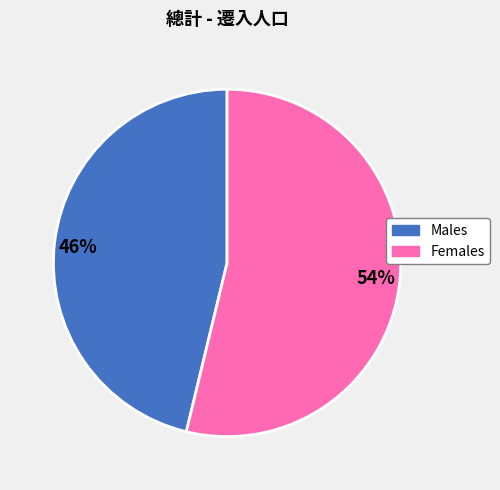

To the nearest percent, what is the average slice percentage?

50%